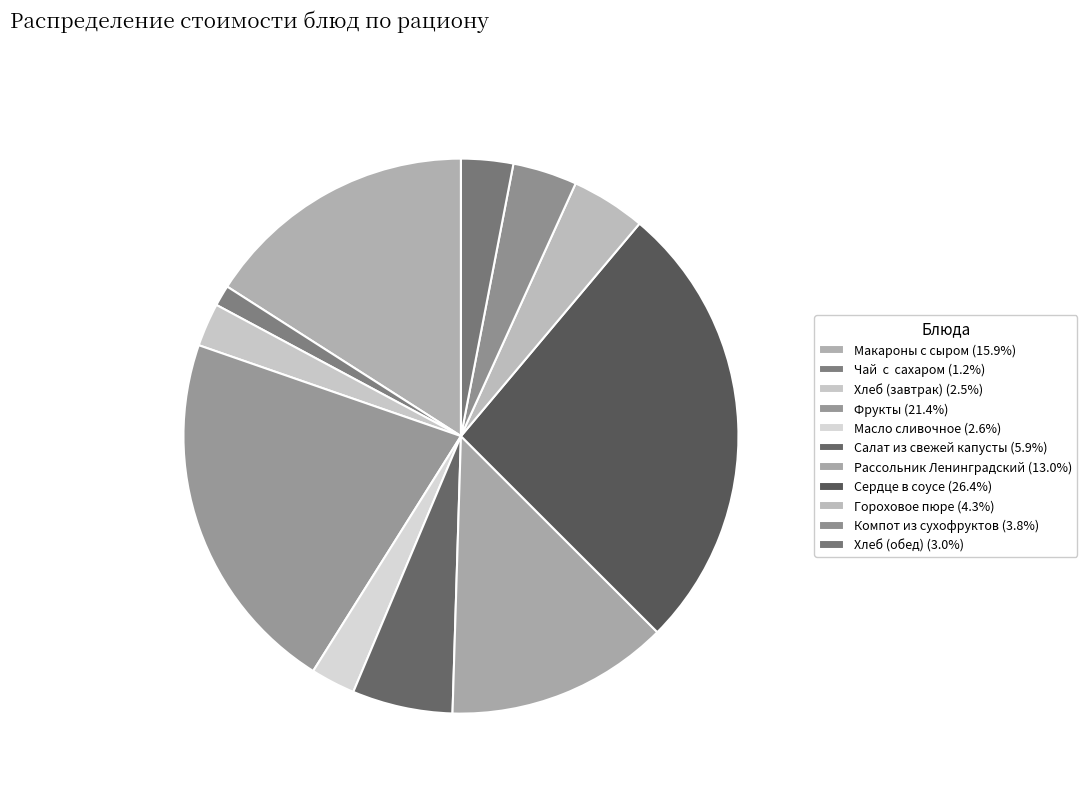

True or false: Масло сливочное accounts for 3% of the total.

True